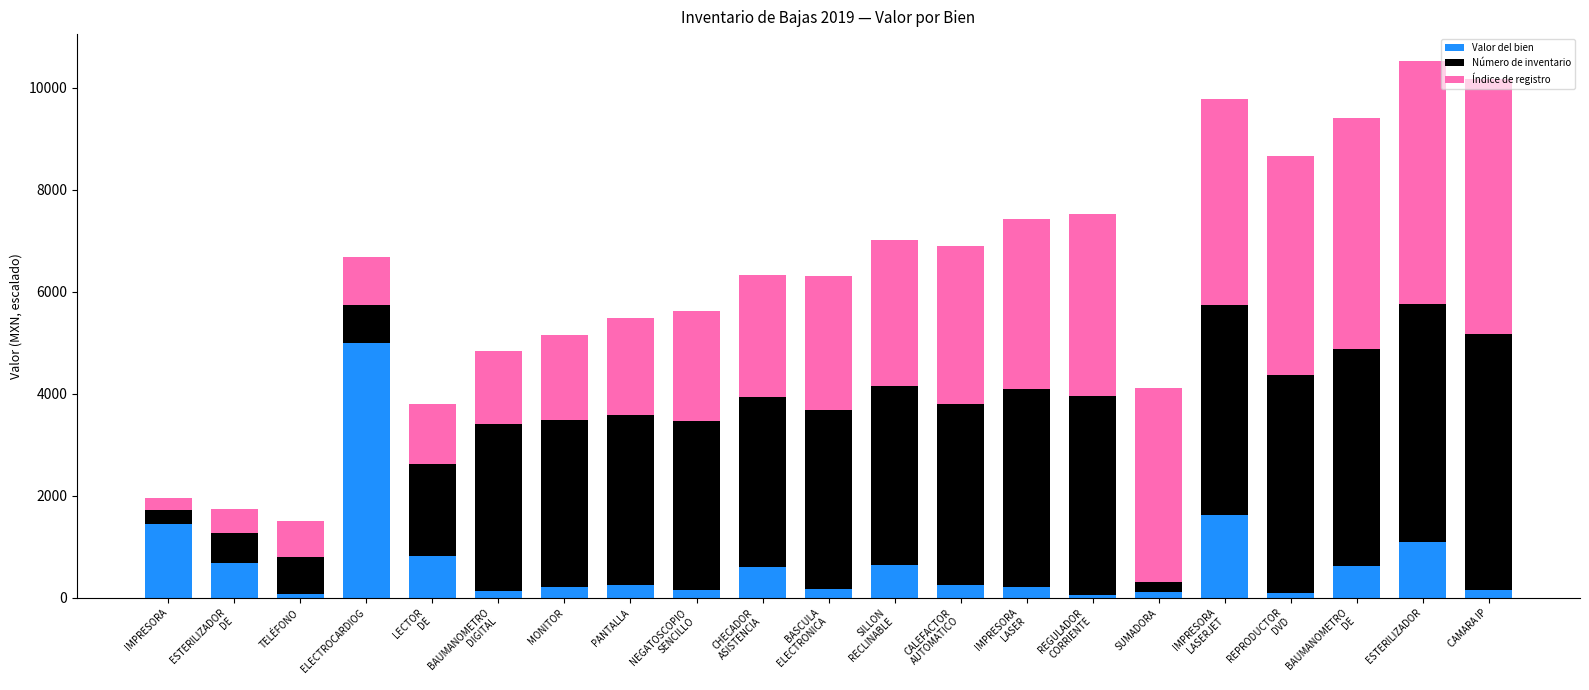

What is the sum of the Valor del bien values at CALEFACTOR
AUTOMATICO and ELECTROCARDIOG?

5245.9